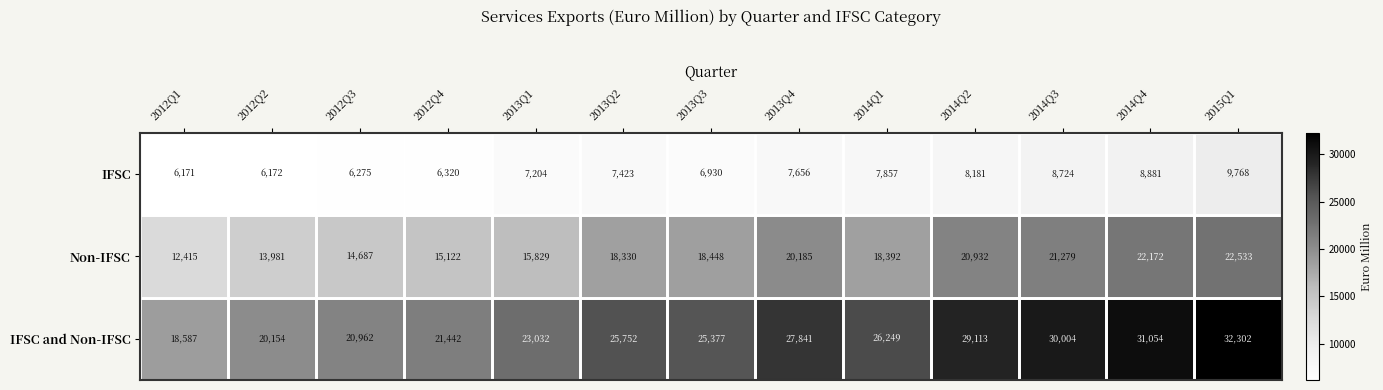

True or false: IFSC and Non-IFSC has a value of 25752 at 2013Q2.

True